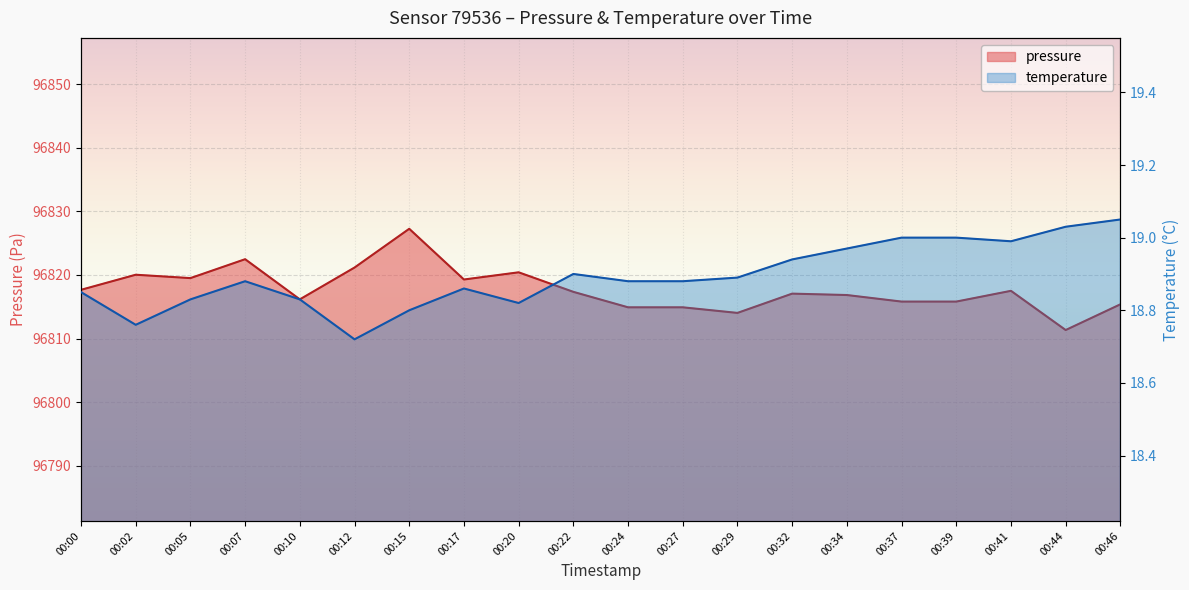

What is the difference between the pressure values at 00:22 and 00:27?

2.4